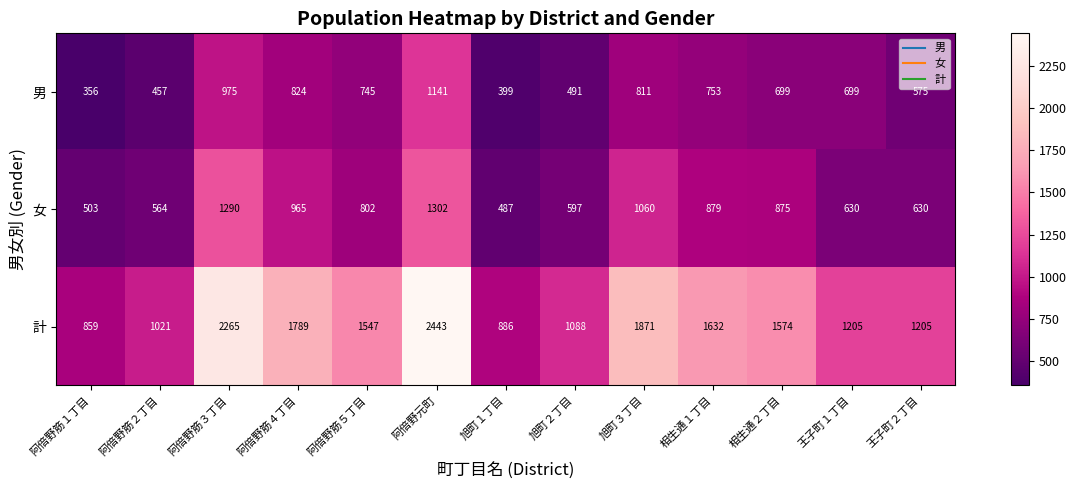

The value of 計 at 相生通１丁目 is 1632. True or false?

True